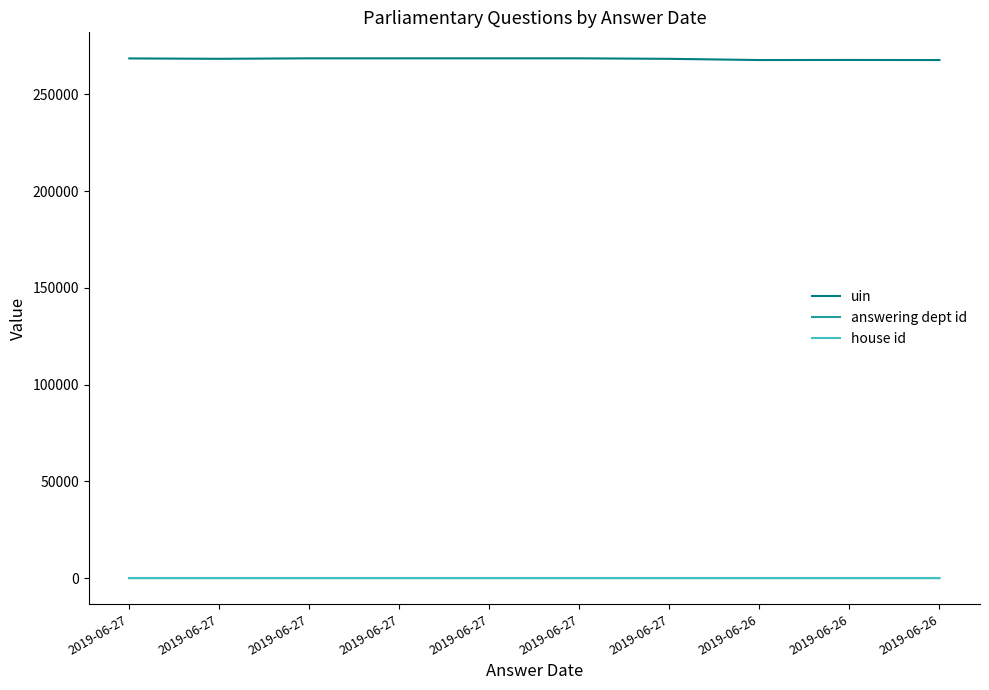

How many lines are shown in the chart?

3